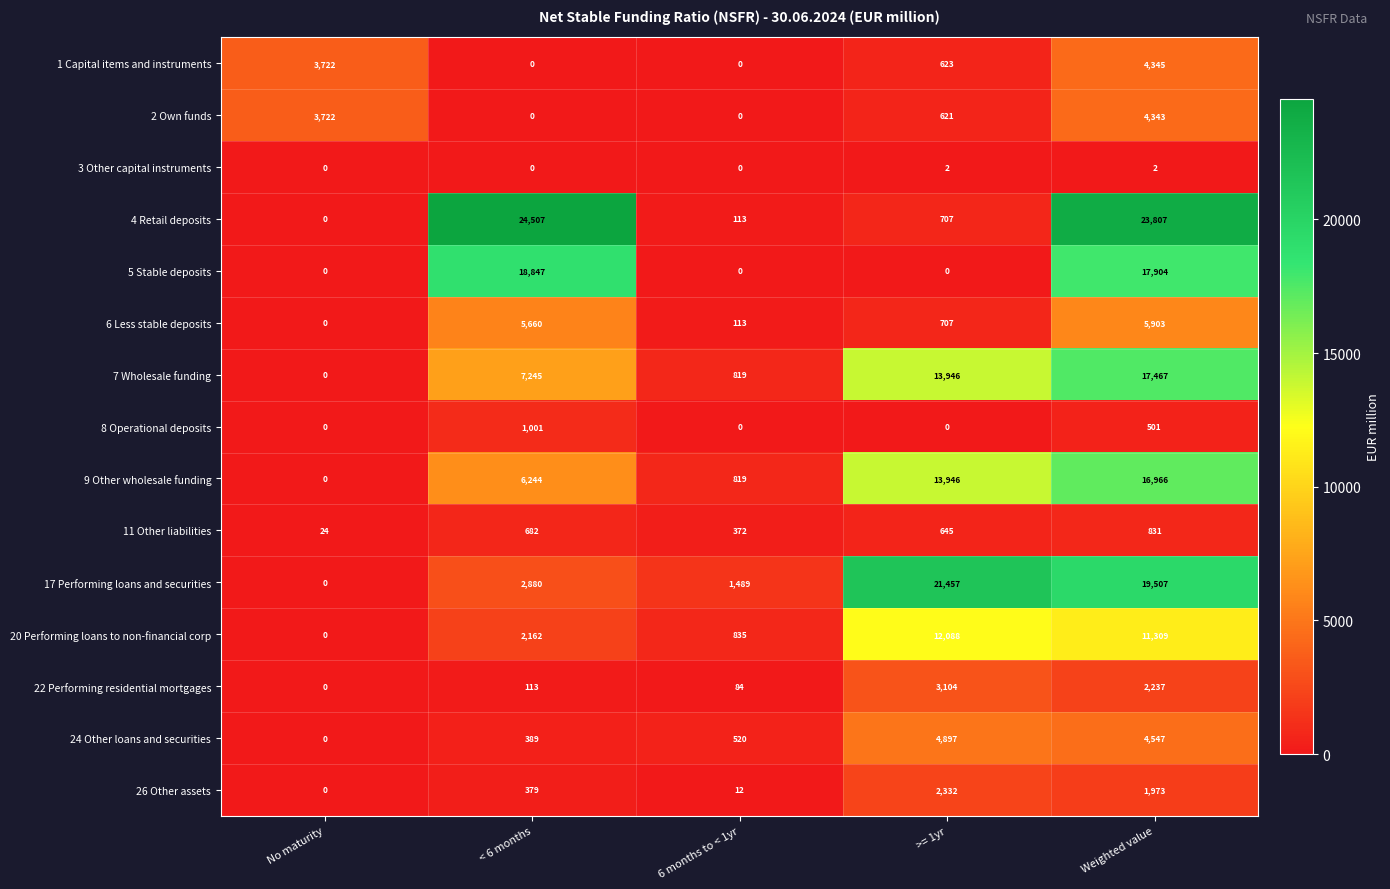

At which label does 1 Capital items and instruments first exceed 623?

No maturity